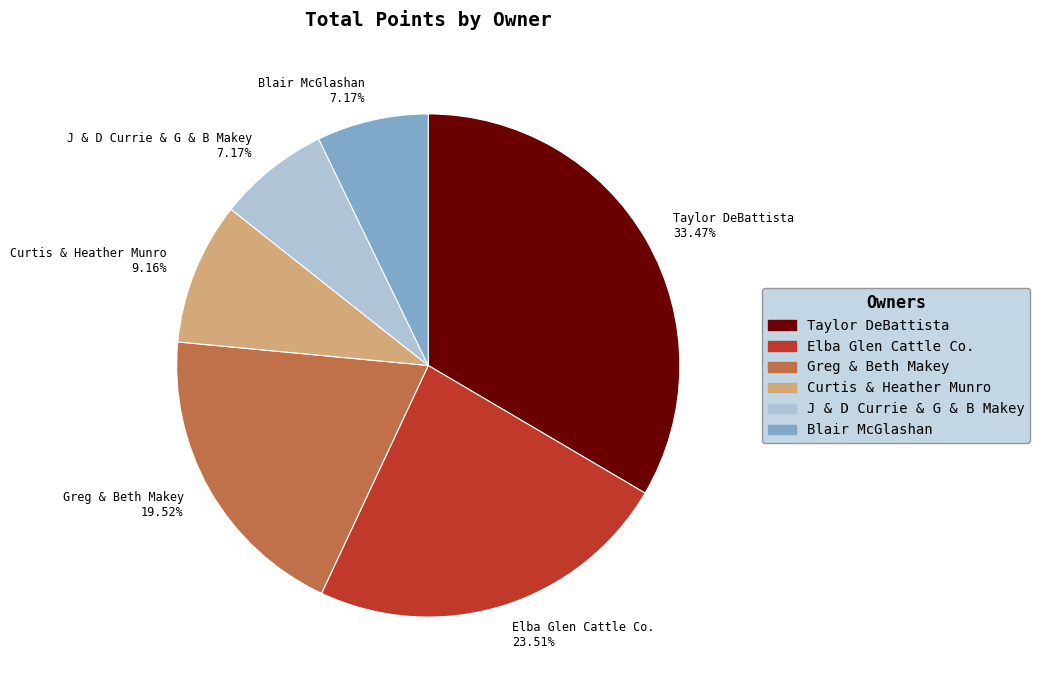

The Taylor DeBattista slice represents 33% of the pie. True or false?

True